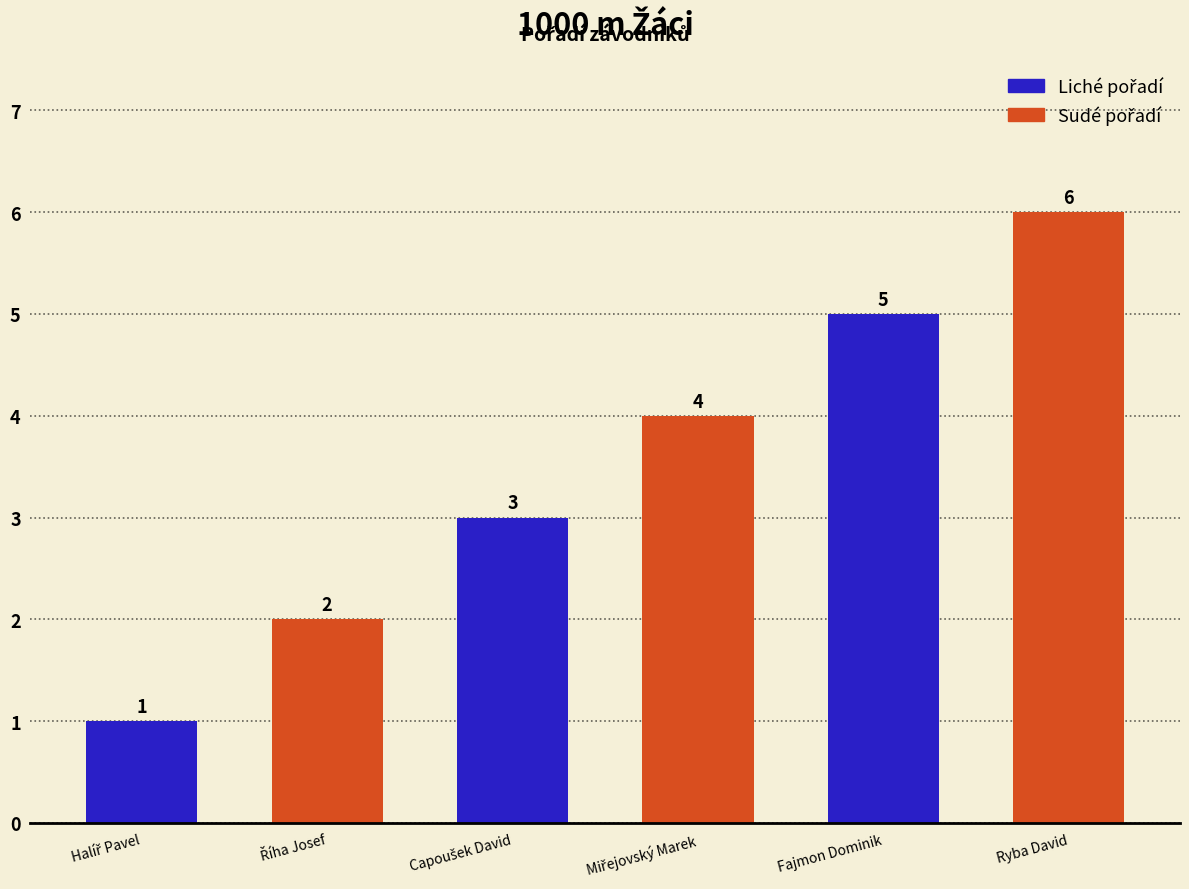

How many categories are shown in the chart?

6